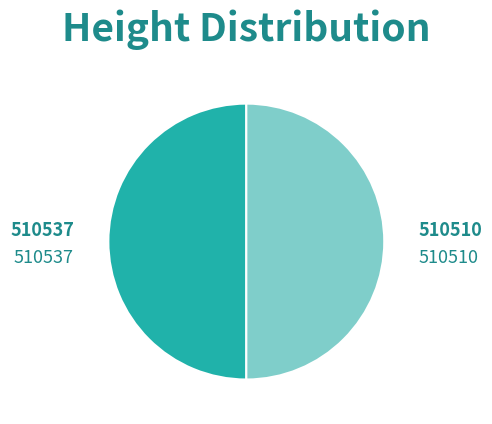

Approximately how many times larger is the value at 510510 compared to 510537?

1.0